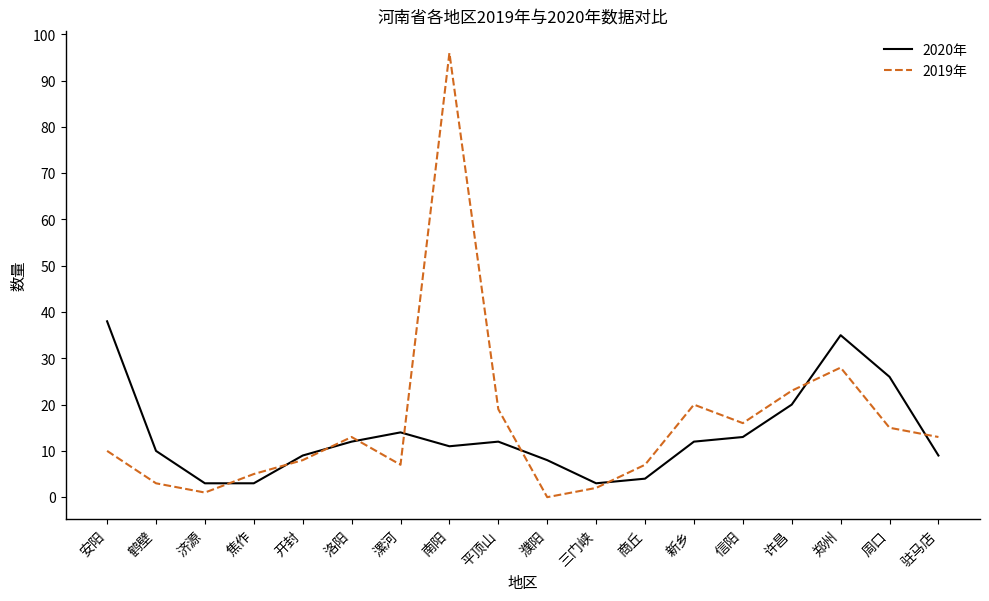

Which series has the widest spread of values?

2019年